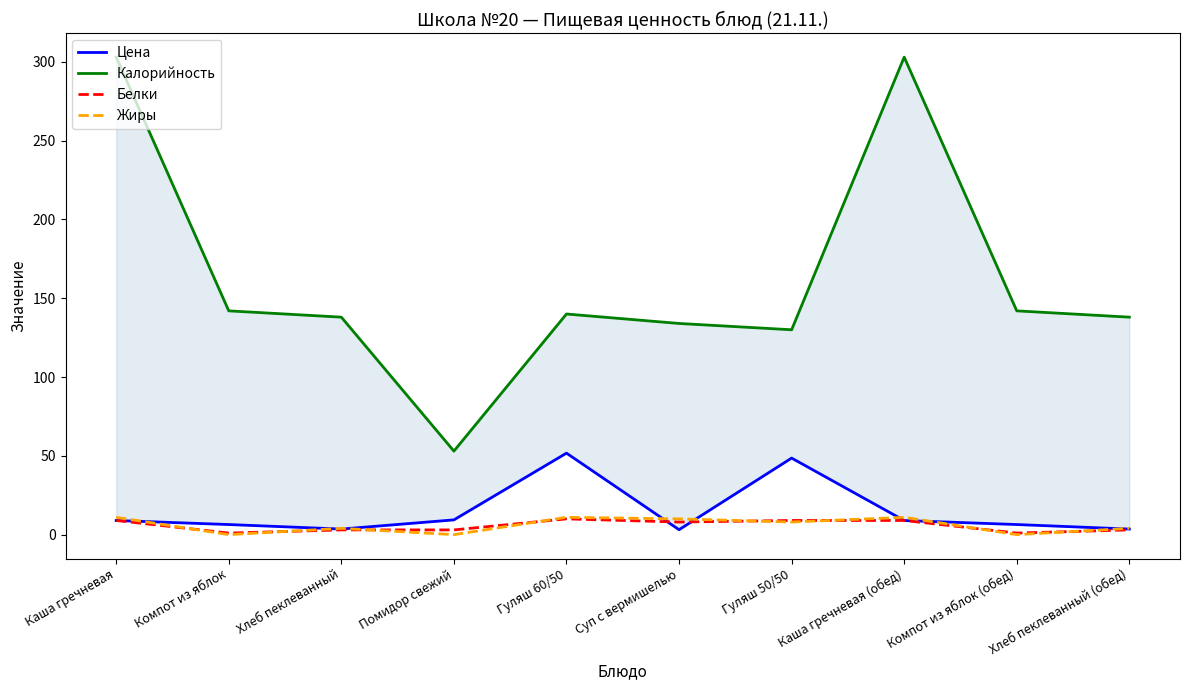

Does the chart have visible grid lines?

No